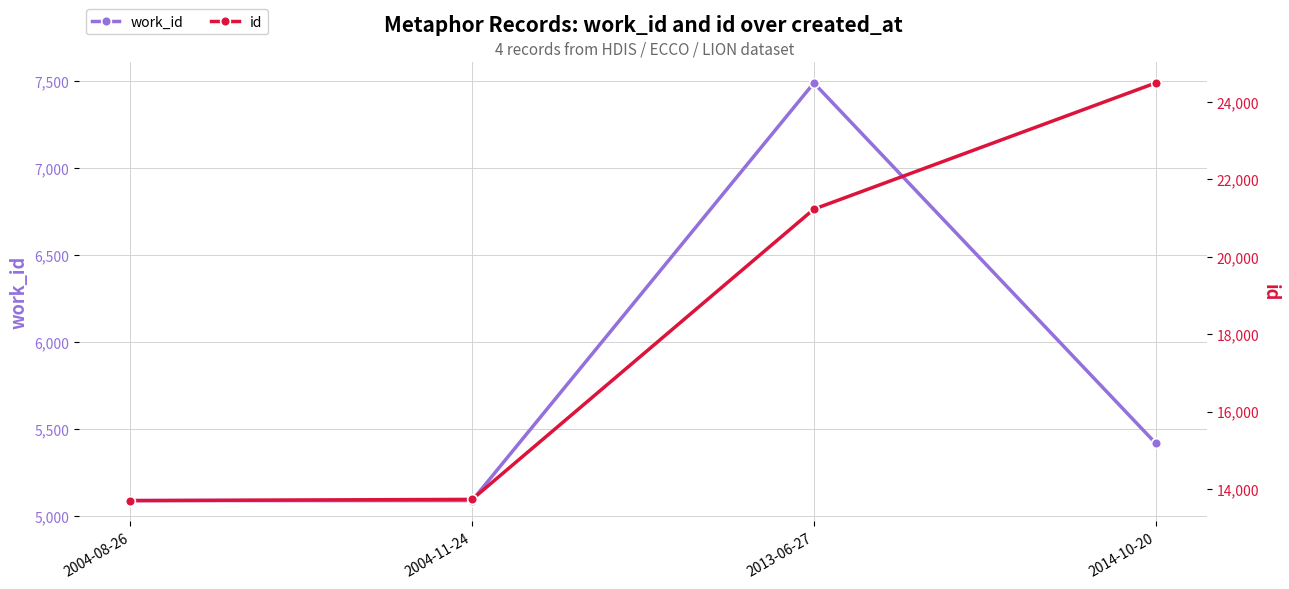

What is the maximum value shown in the chart?

24488